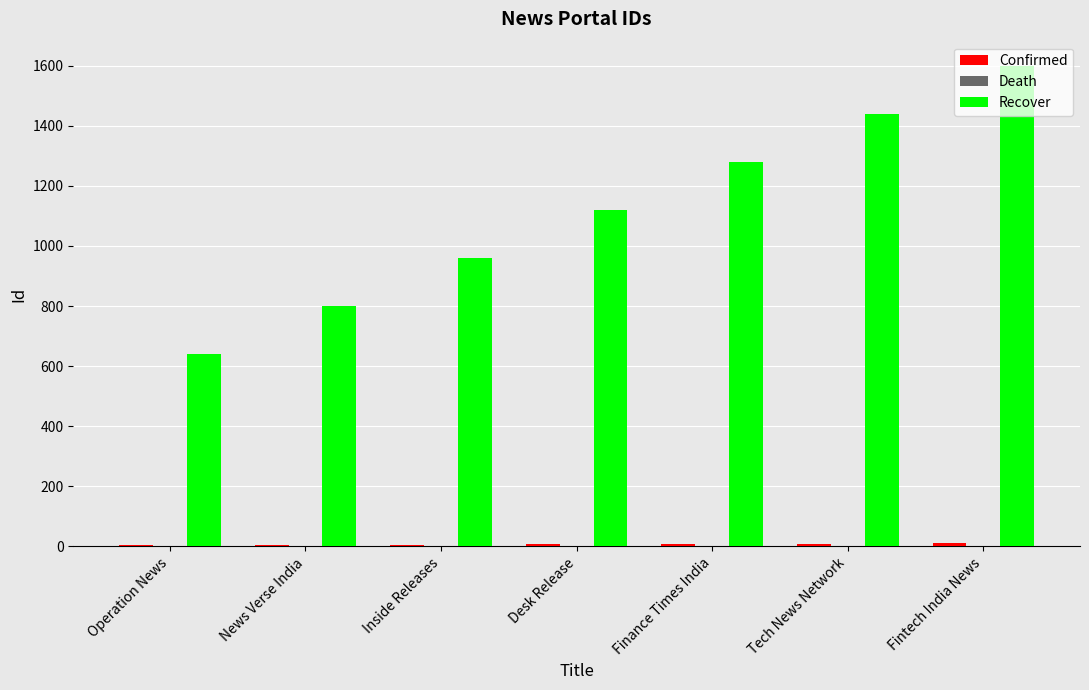

At which category does the chart reach its peak across all series?

Fintech India News